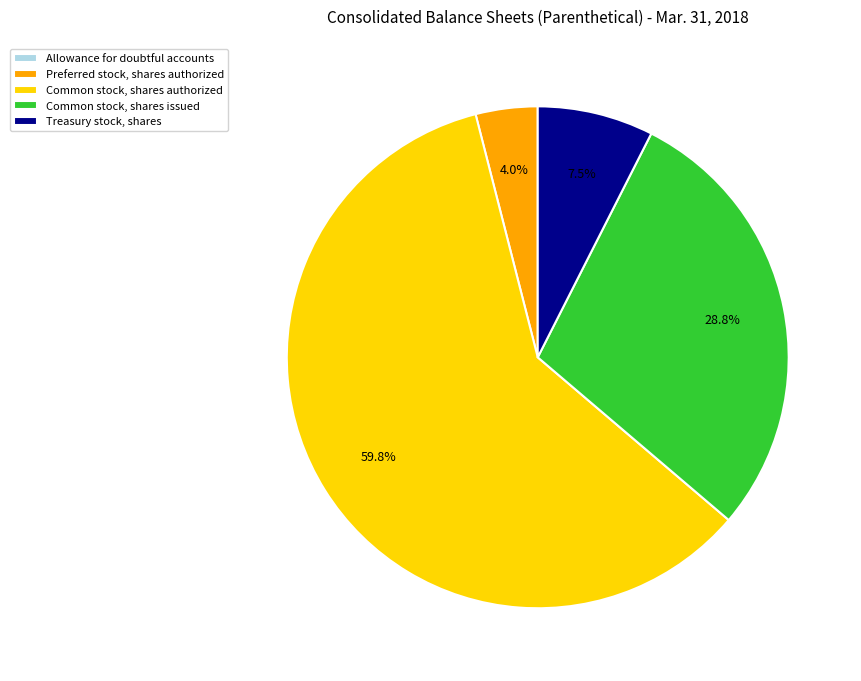

What portion of the pie excludes Treasury stock, shares?

92.5%